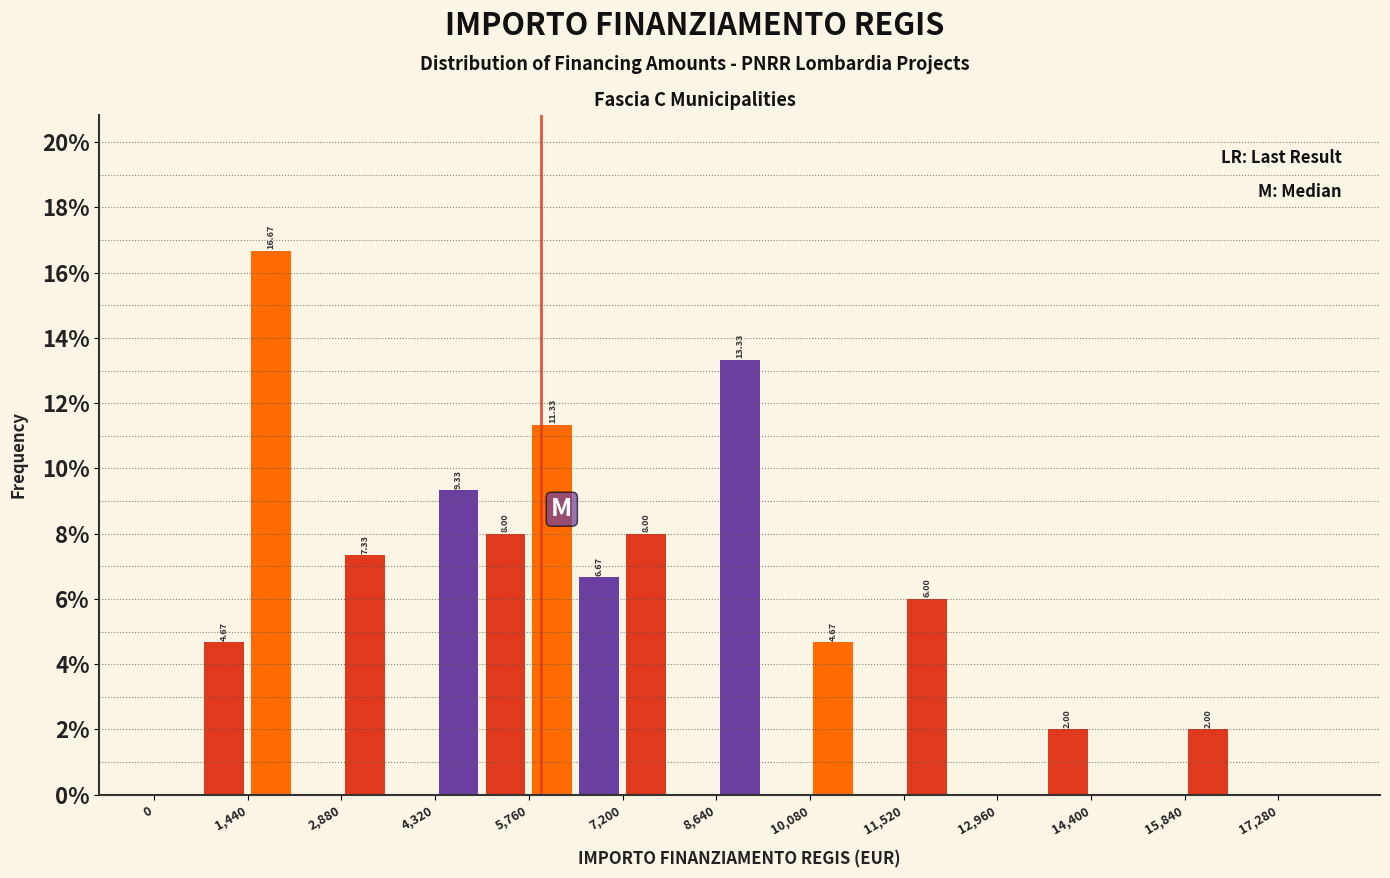

Around what value on the x-axis is the tallest bar? Give the approximate position of its centre, as read against the axis.

1800